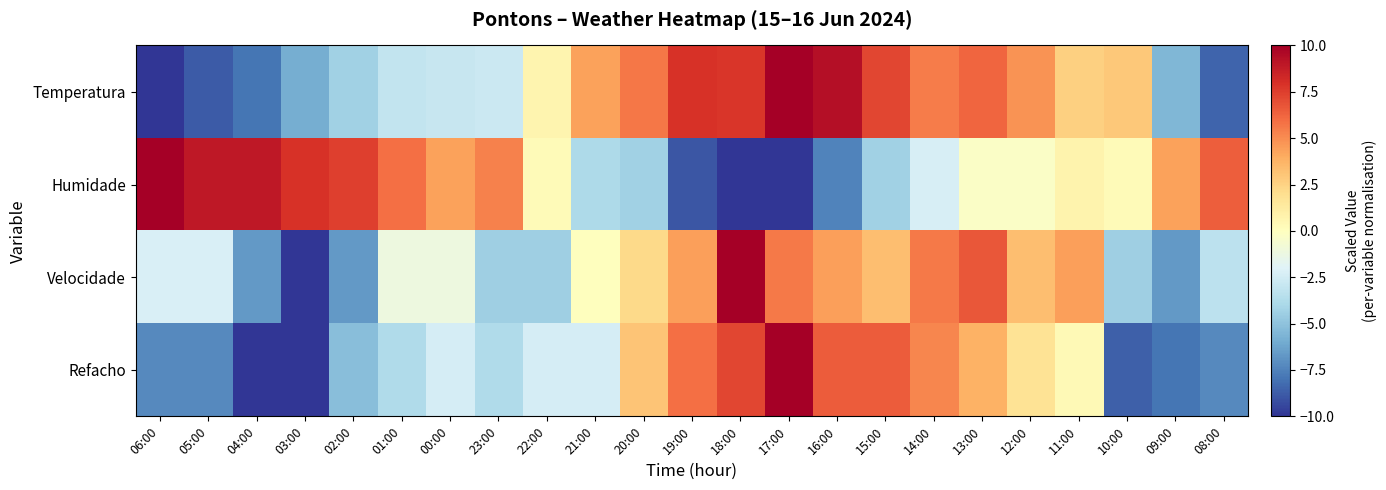

At 10:00, list the series in order from smallest to largest.

Refacho, Velocidade, Humidade, Temperatura